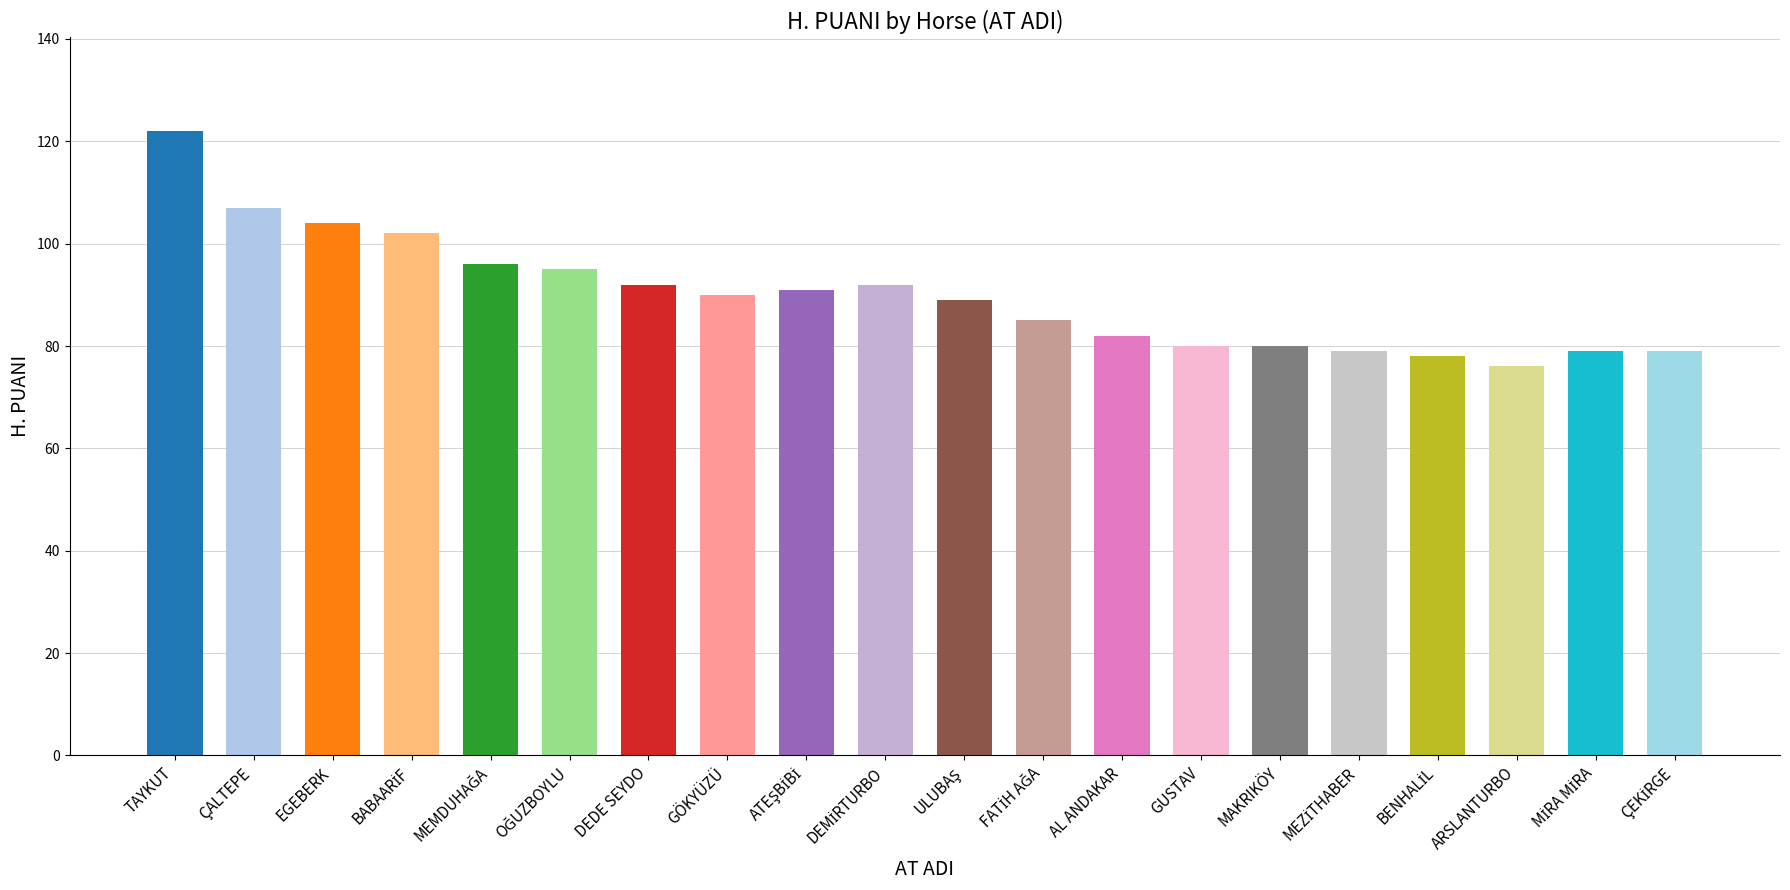

What is the label of the 1st bar from the right?

ÇEKİRGE